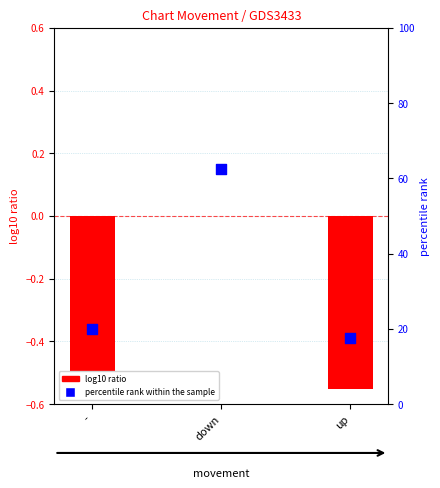

What are all the series names shown in the legend?

log10 ratio, percentile rank within the sample